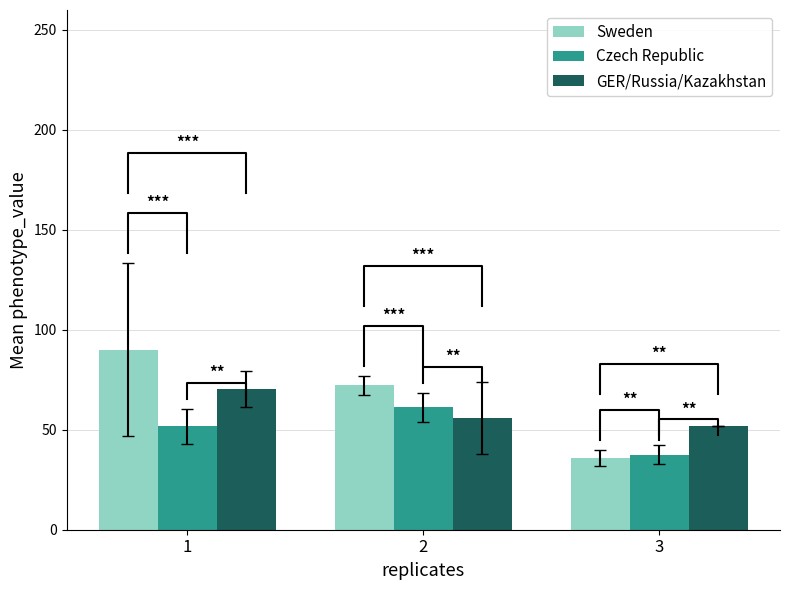

The Sweden series shows 90.0 at 1. True or false?

True